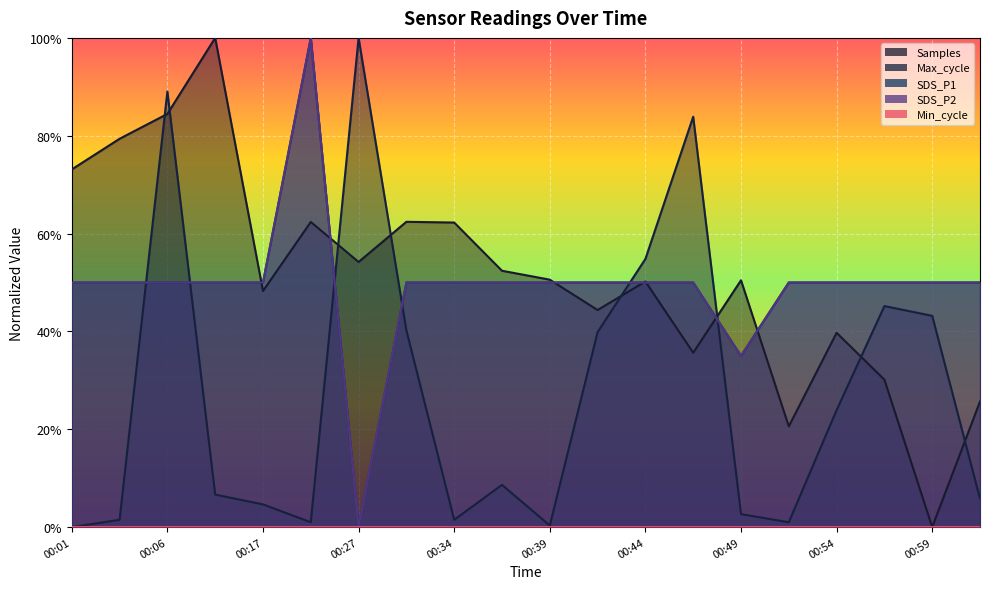

How many interior local valleys does the Samples series have?

6